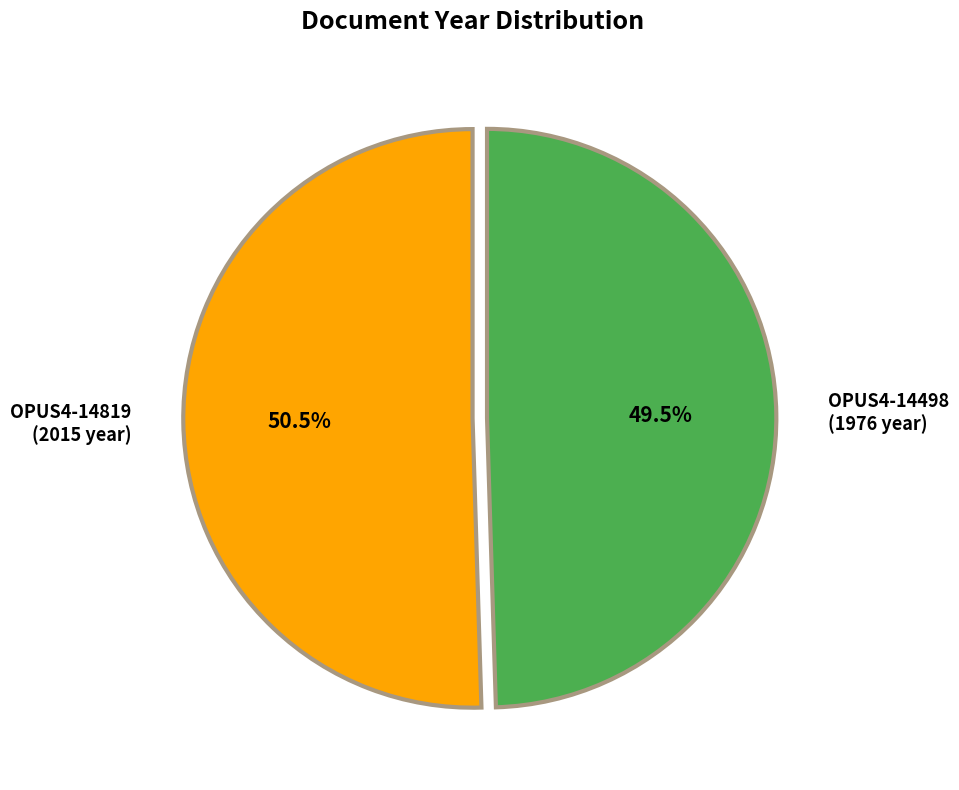

Which slice is the smallest?

OPUS4-14498